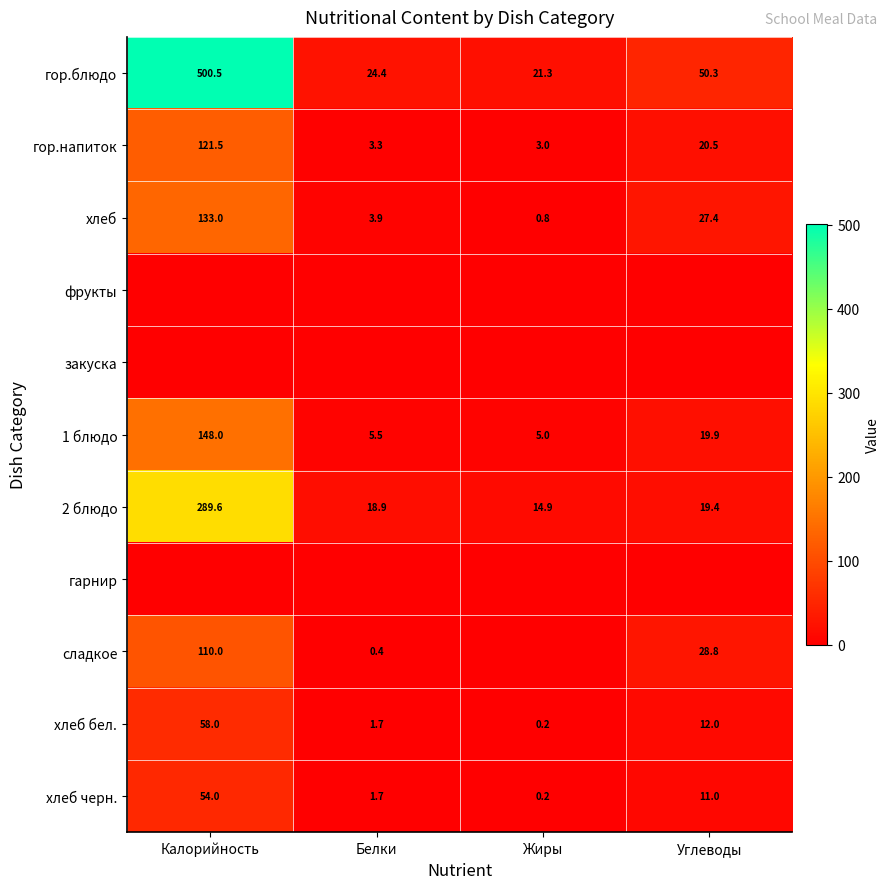

What is the sum of all 2 блюдо values?

342.8